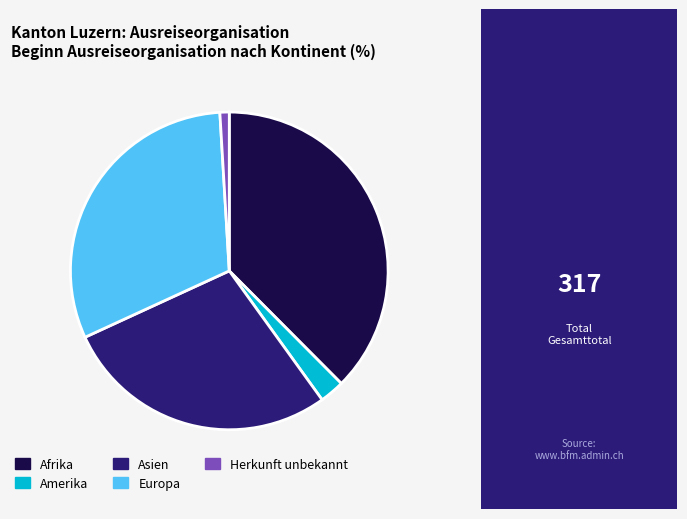

What is the ratio of the value at Afrika to the value at Asien?

1.3